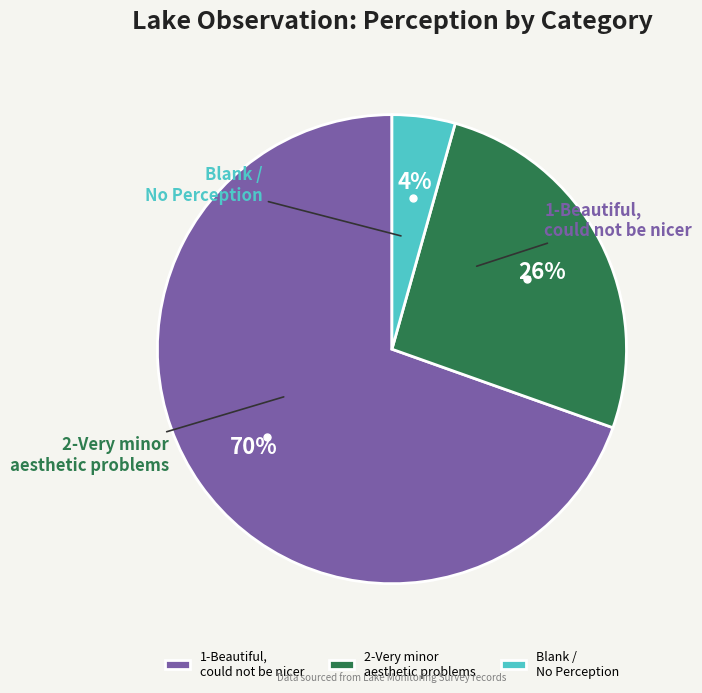

How many segments does this pie chart have?

3